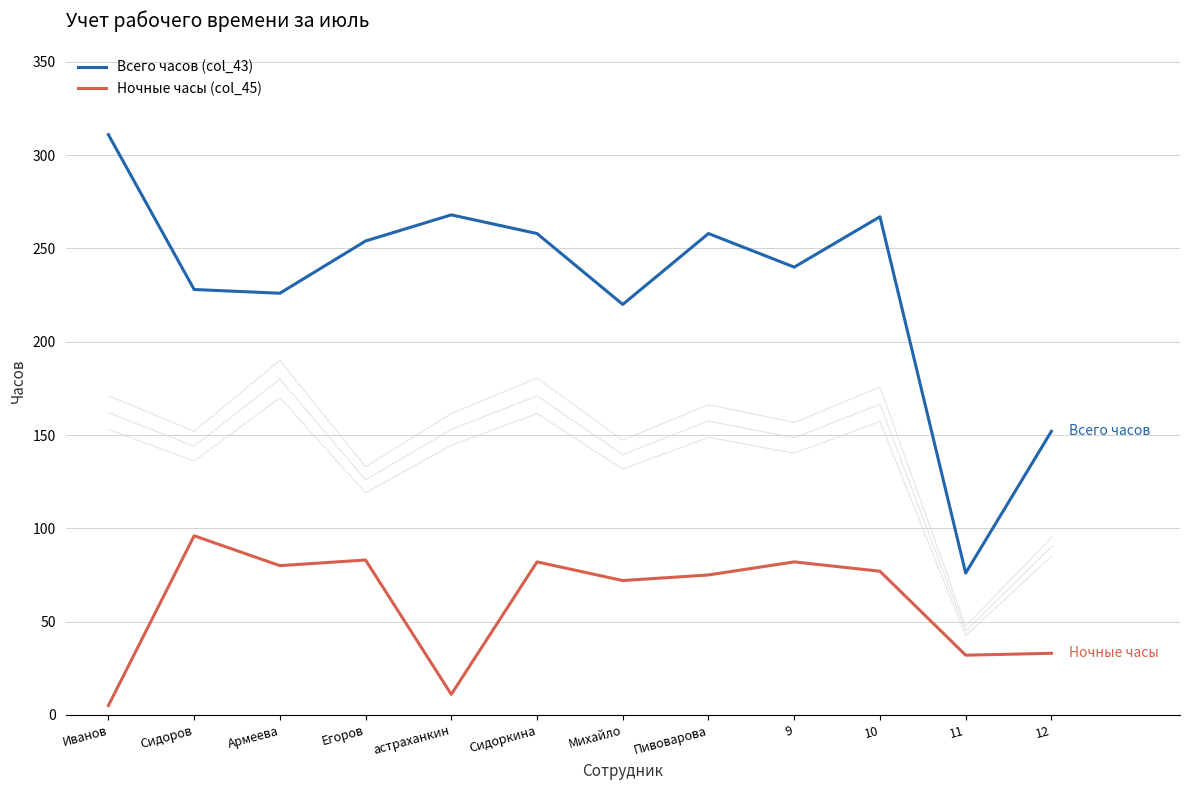

At which category is the sum across all series the highest?

10